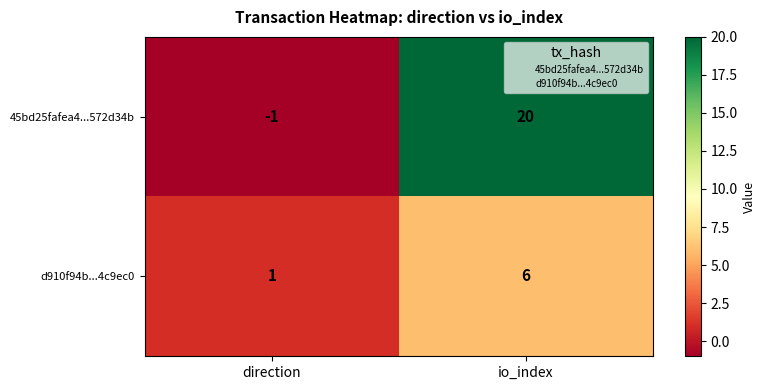

What is the spread (max minus min) of values at direction?

2